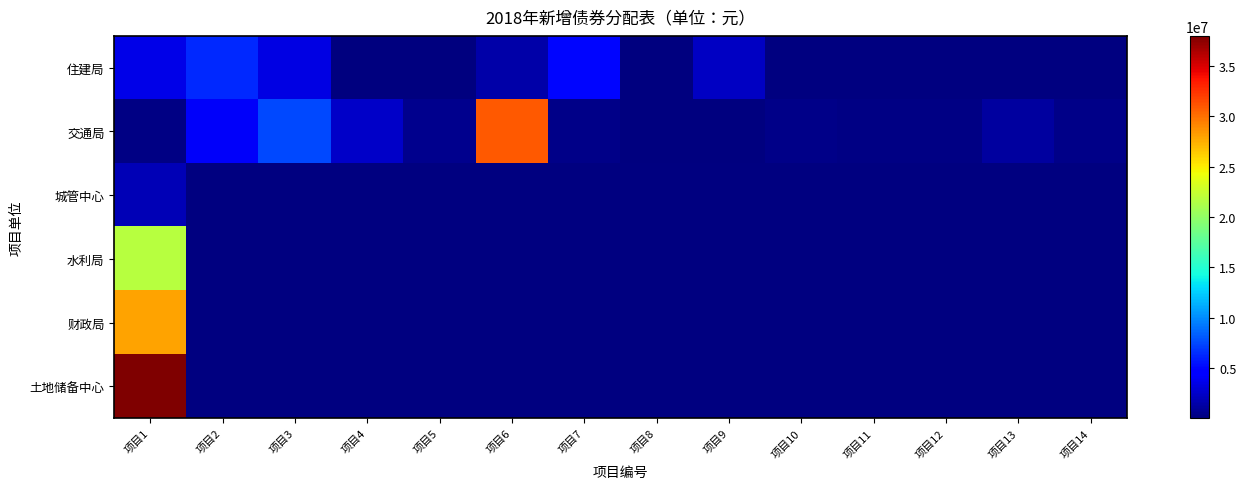

Which series has the largest range (max minus min)?

交通局